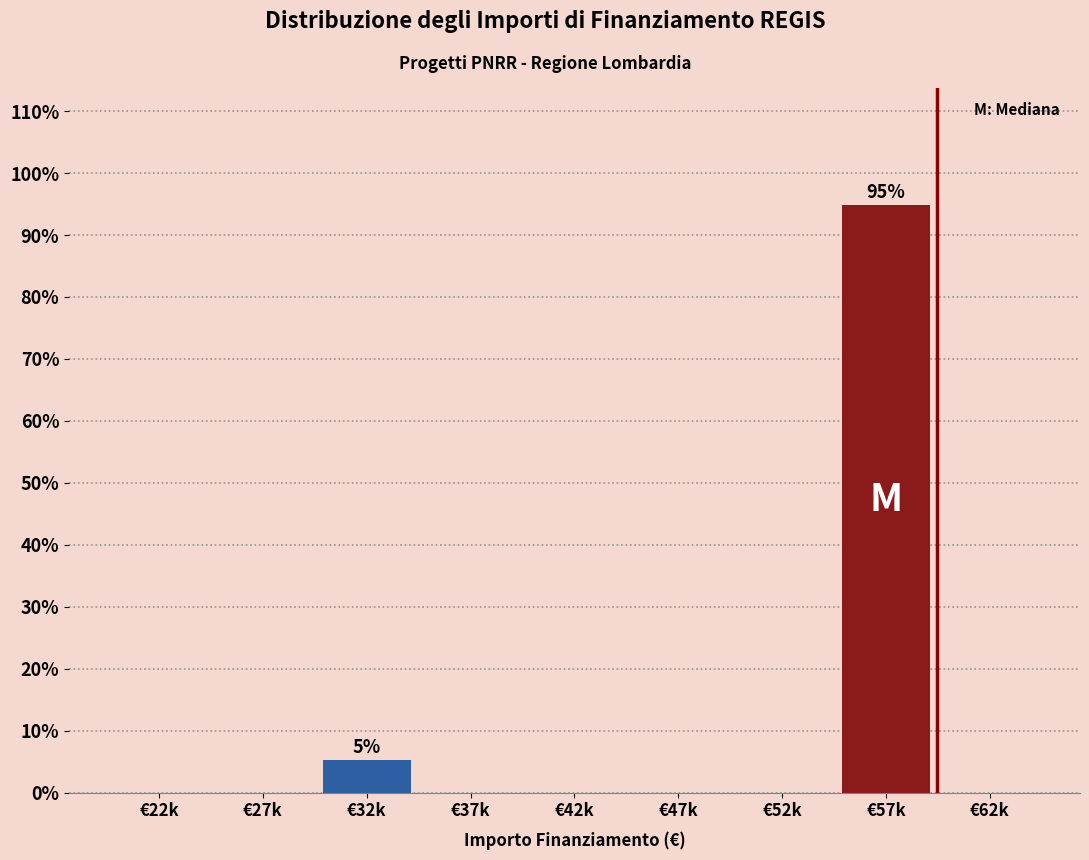

Reading right to left, what are all the values shown in this chart?

€62k=0.0	€57k=94.8	€52k=0.0	€47k=0.0	€42k=0.0	€37k=0.0	€32k=5.2	€27k=0.0	€22k=0.0